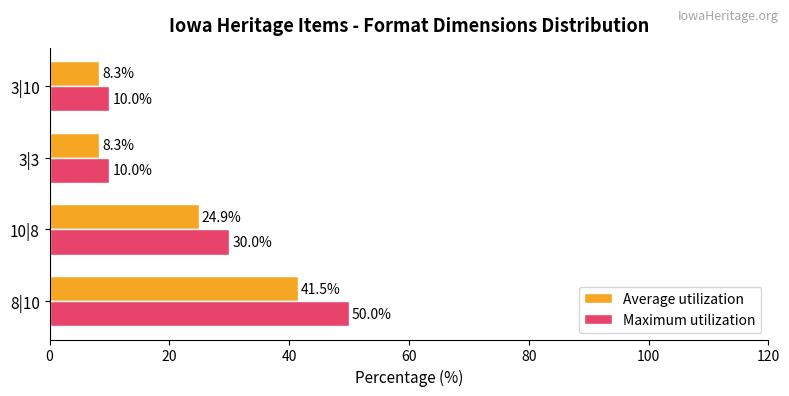

How many series are shown in this chart?

2